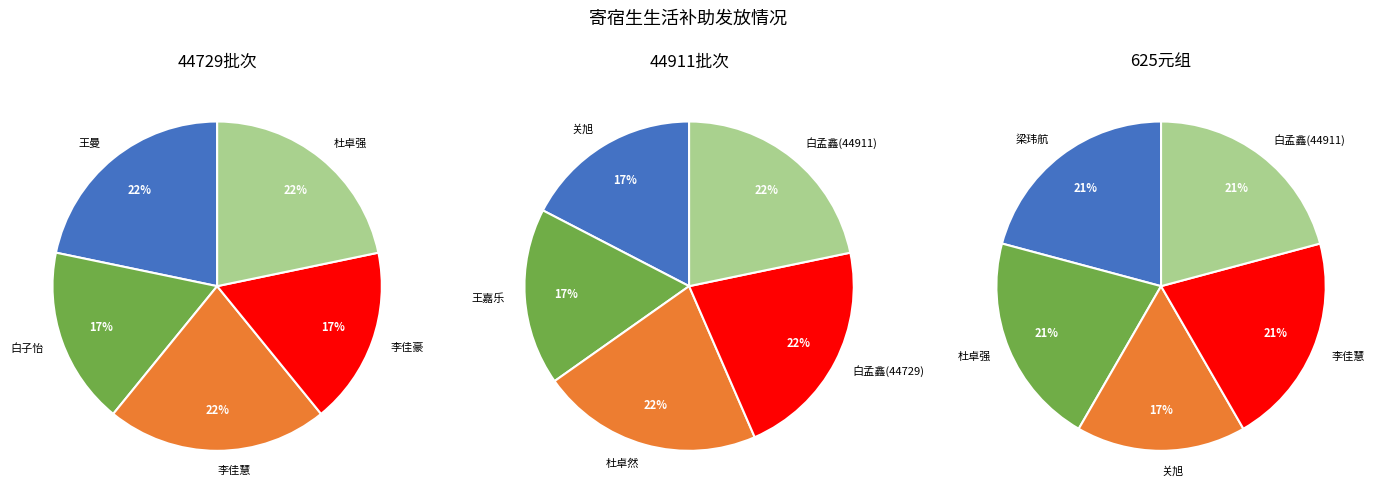

Is there a majority slice in this chart?

No